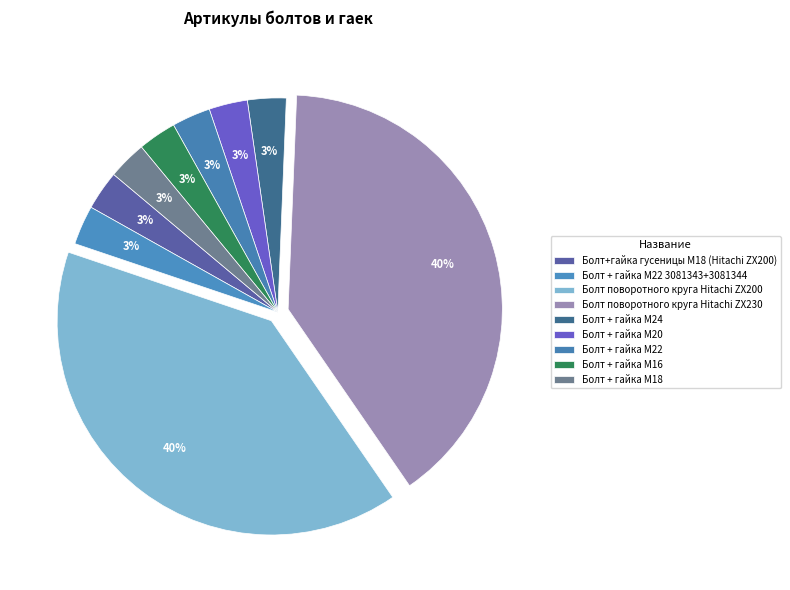

To the nearest percent, what is the average slice percentage?

11%